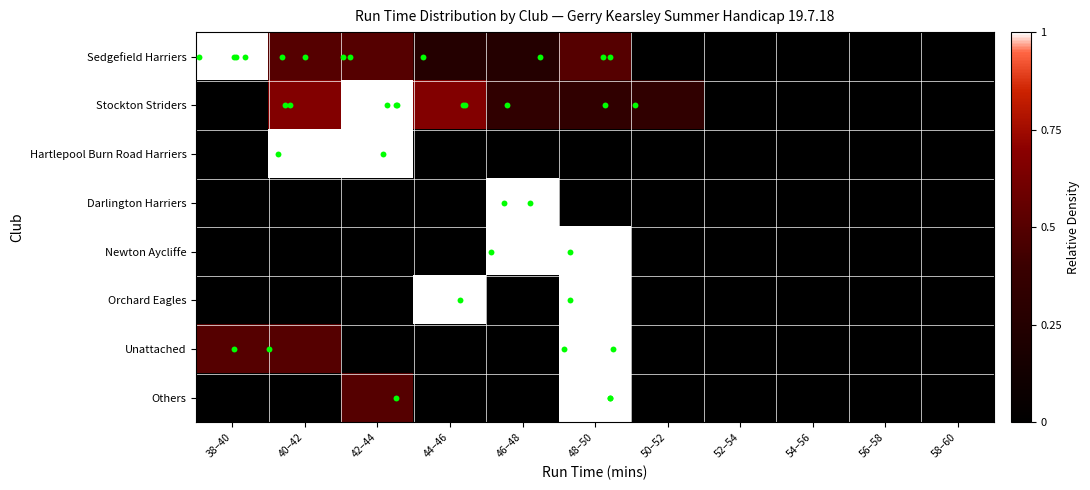

At which category is the sum across all series the highest?

48–50